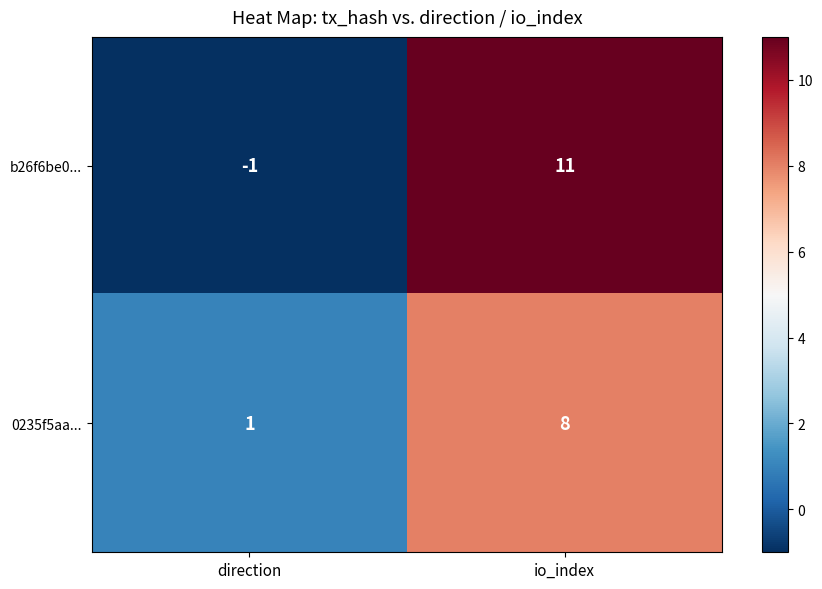

At which category is the sum across all series the highest?

io_index